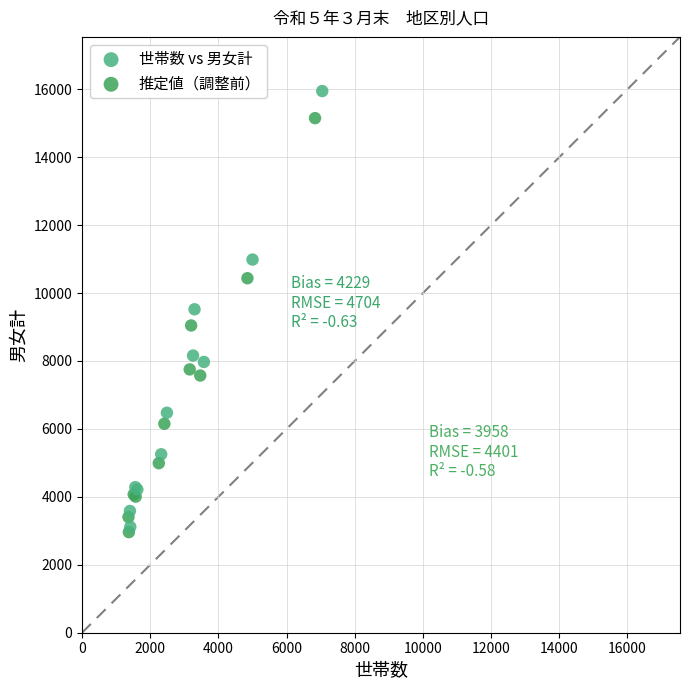

Which series contains the highest Y value?

世帯数 vs 男女計